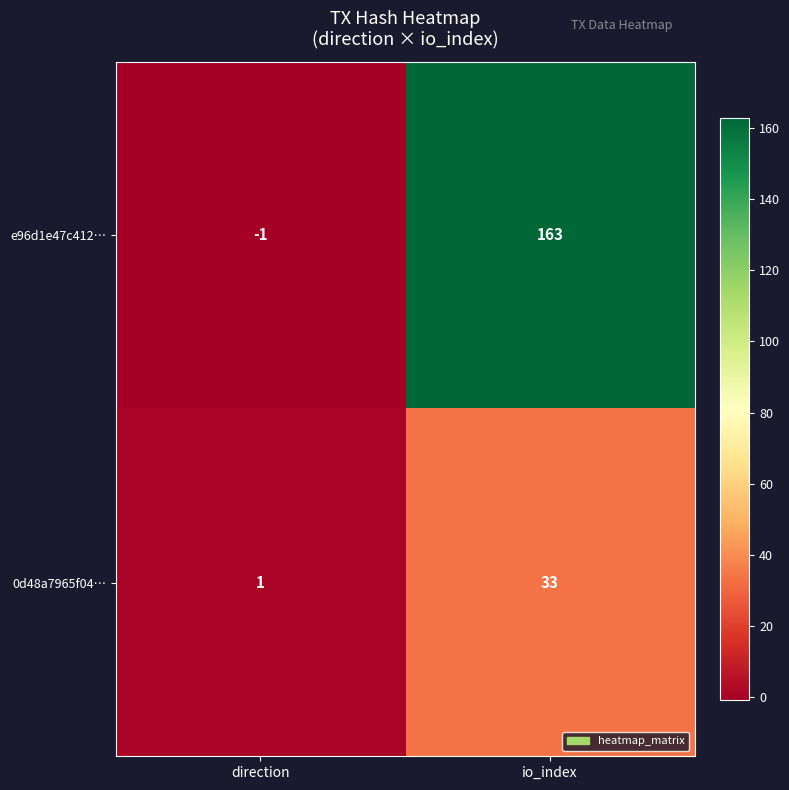

Where is e96d1e47c412… nearest to the value 81?

direction